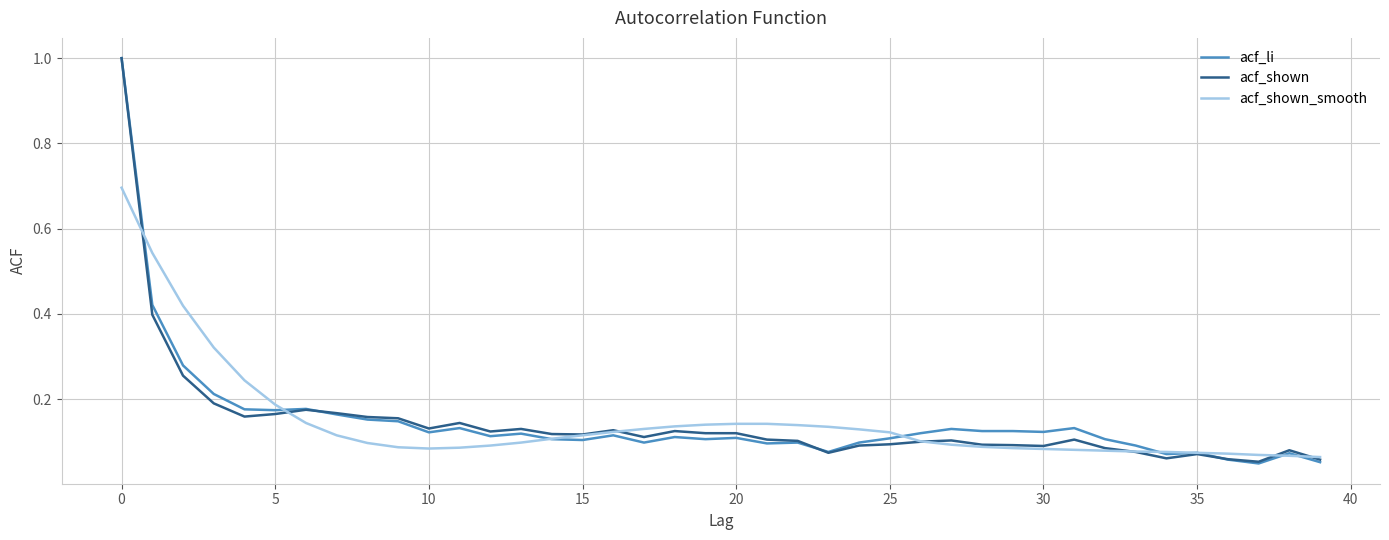

What is the maximum value shown in the chart?

1.0